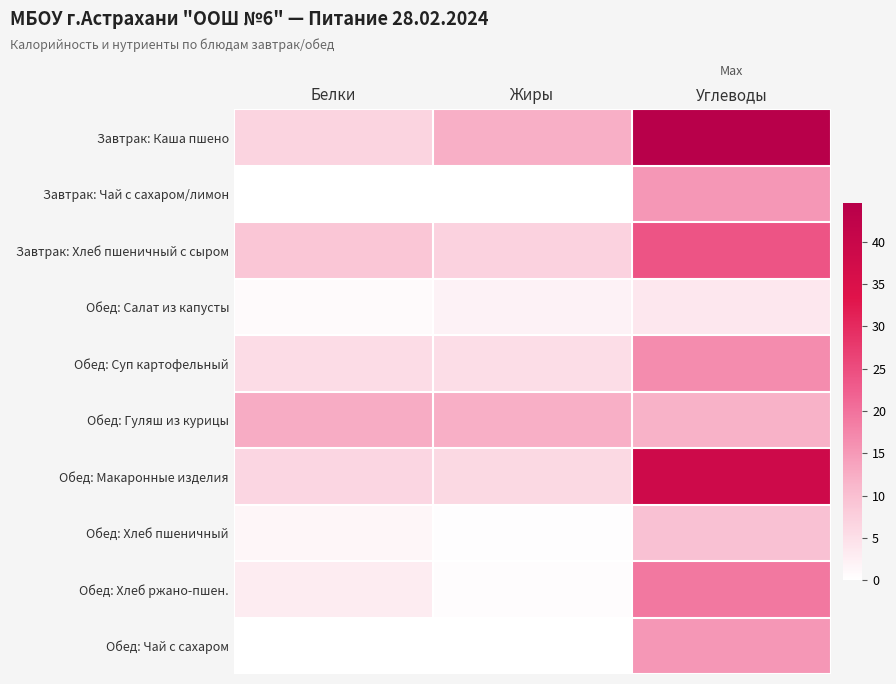

At how many categories does at least one series exceed 44?

1